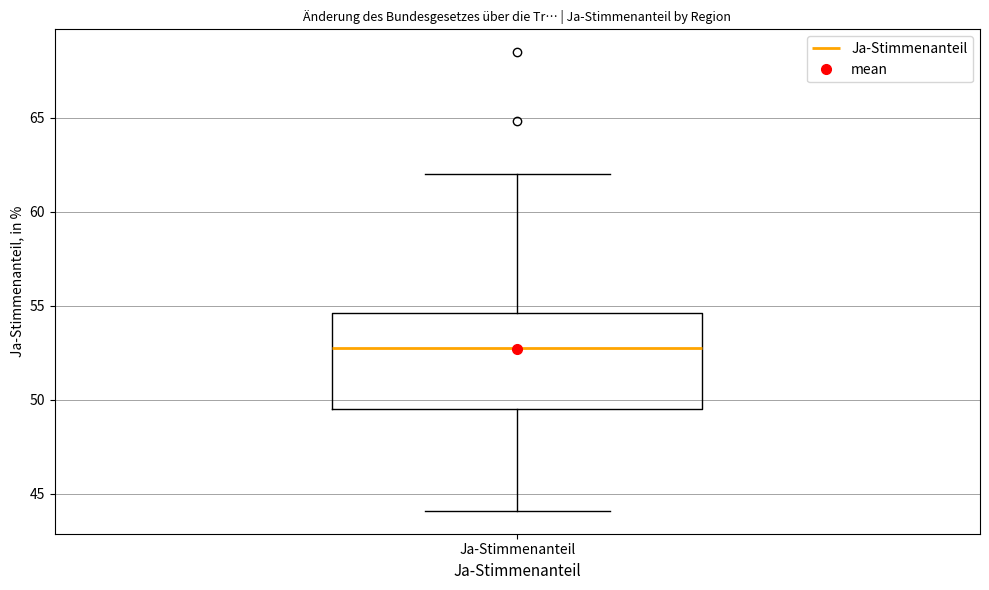

Transcribe this box plot: give where the median line is, the range the box spans, and where the two whiskers end, as read against the y-axis. The values are not printed on the chart, so give them approximately, as read against the axis.

median 53.0, box 49.5 to 54.5, whiskers 44.0 to 62.0